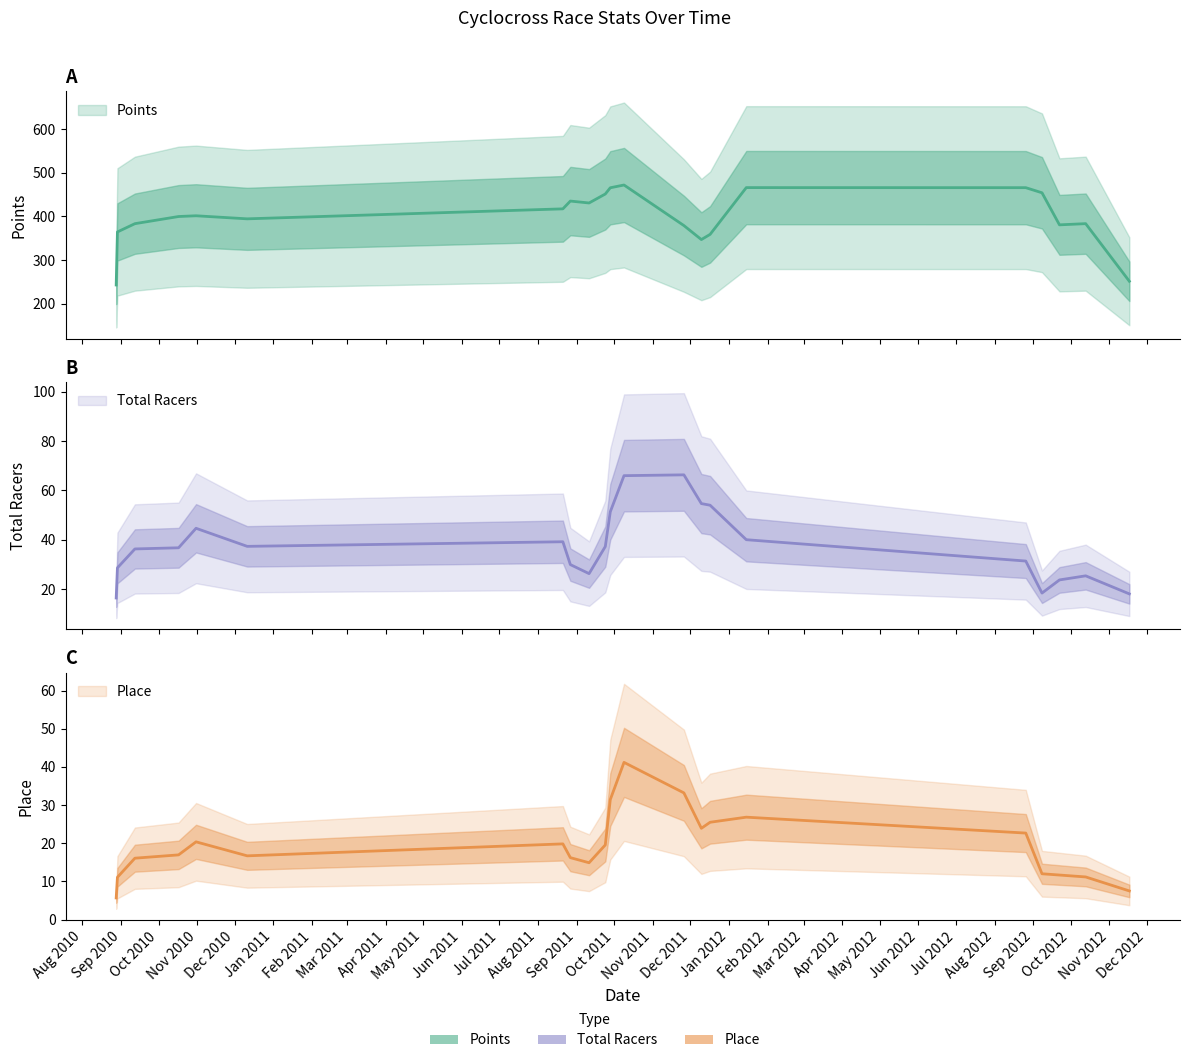

Which series has the widest spread of values?

Points